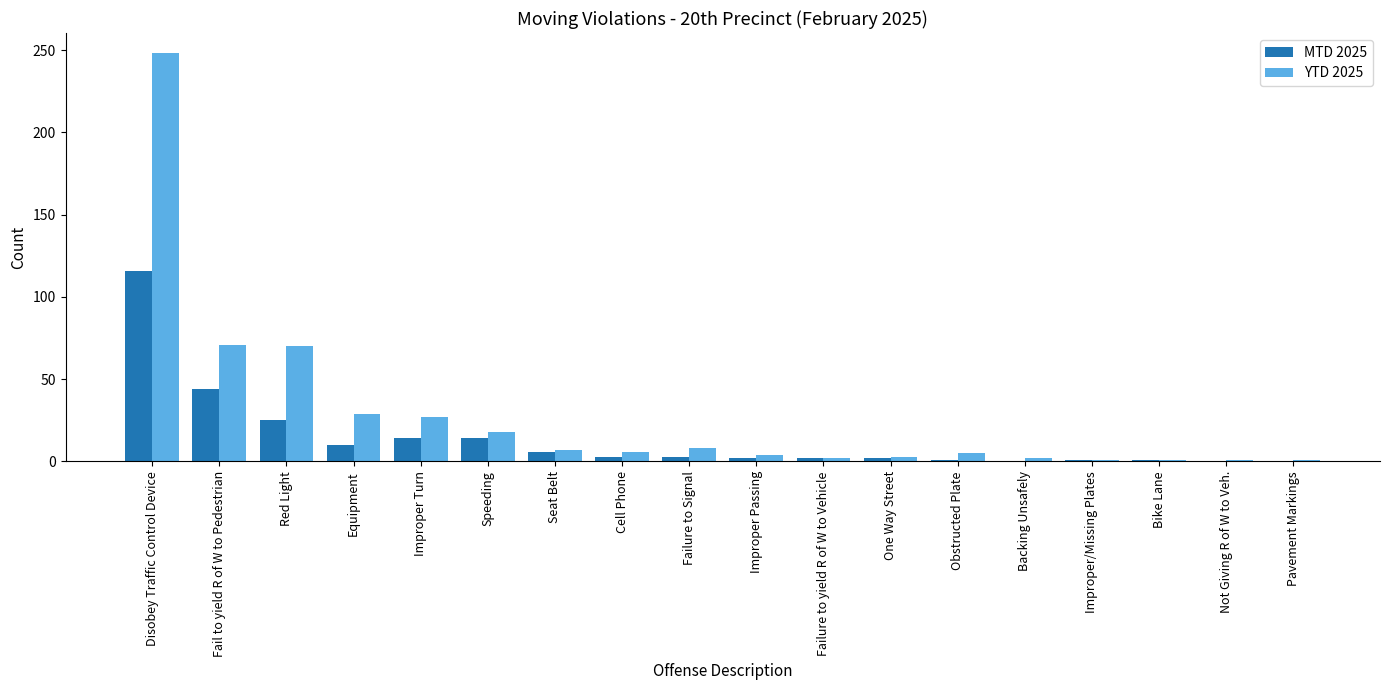

Which series has the widest spread of values?

YTD 2025